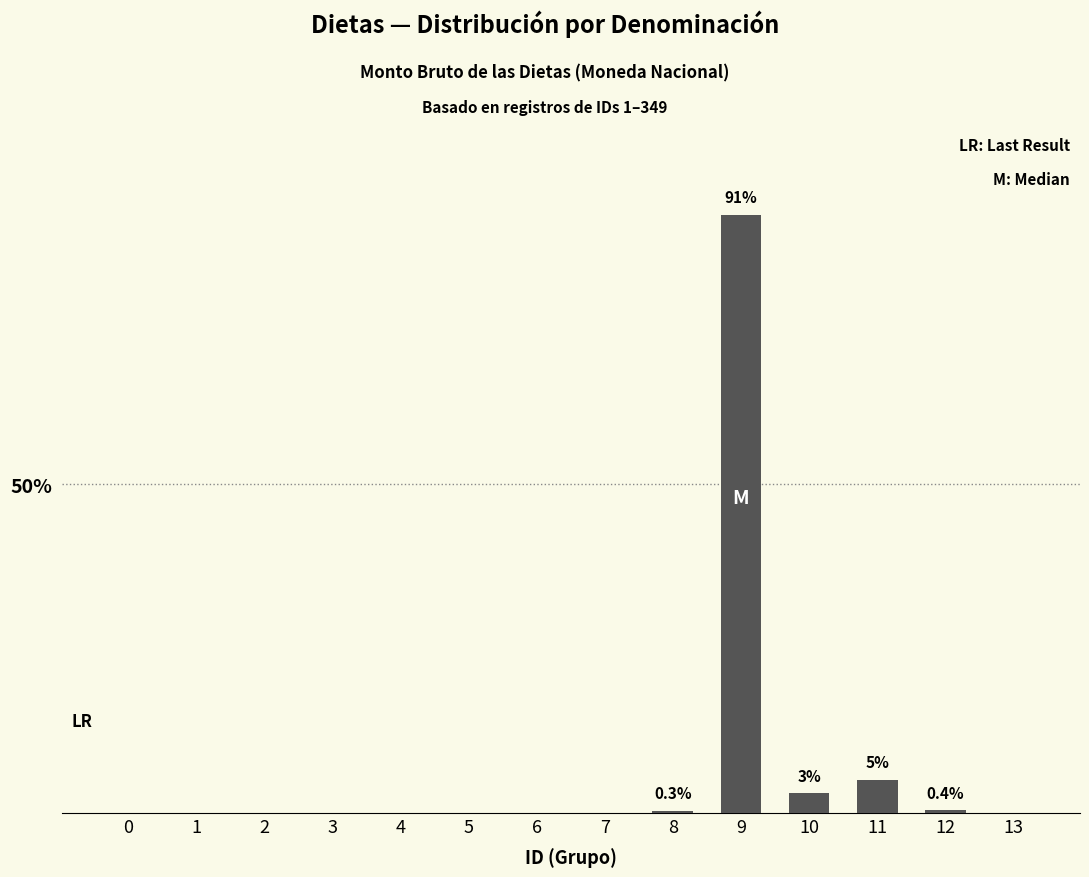

How many values exceed 0?

5